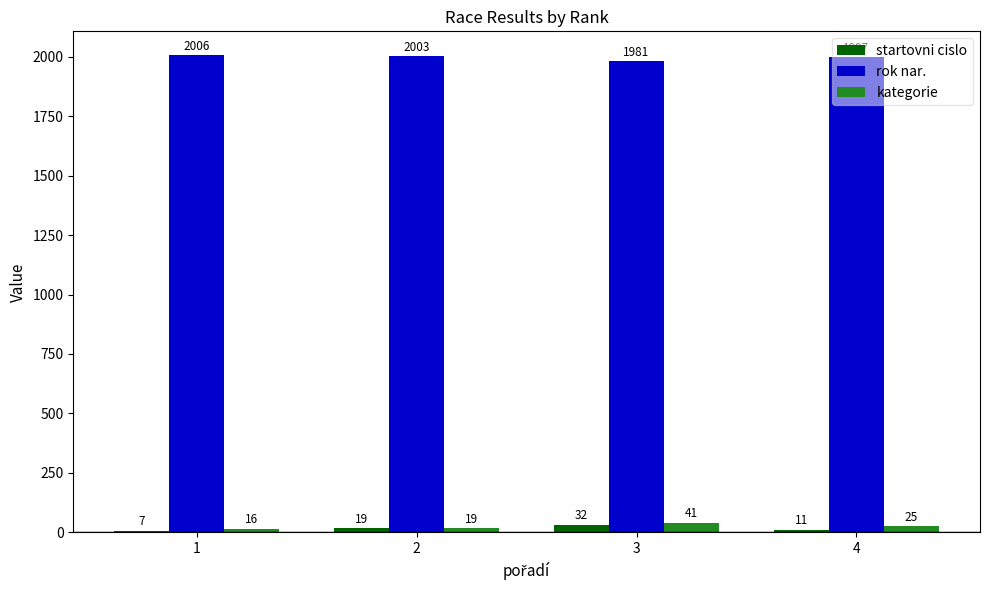

Between 1 and 2, which series saw the biggest shift?

startovni cislo